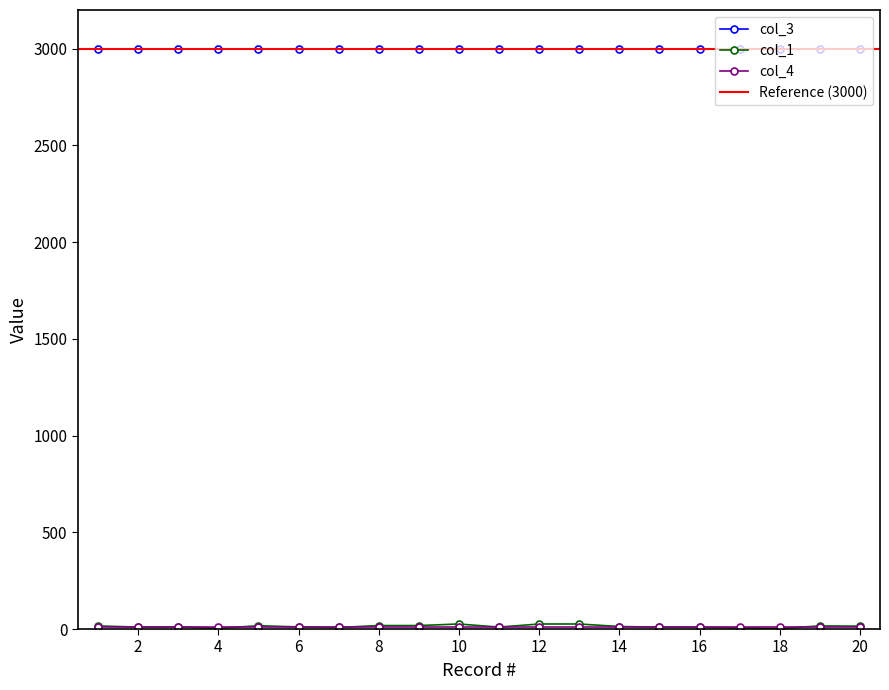

How many intersections are there between col_4 and col_1?

5